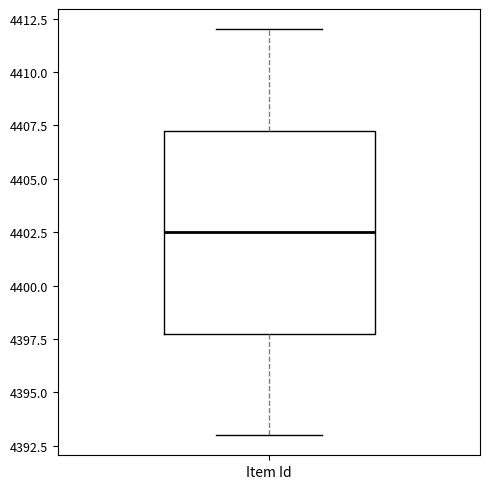

Read this box plot against the y-axis: the position of the median line, the range covered by the box, and the ends of both whiskers. The values are not printed on the chart, so give them approximately, as read against the axis.

median 4402.5, box 4398.0 to 4407.5, whiskers 4393.0 to 4412.0